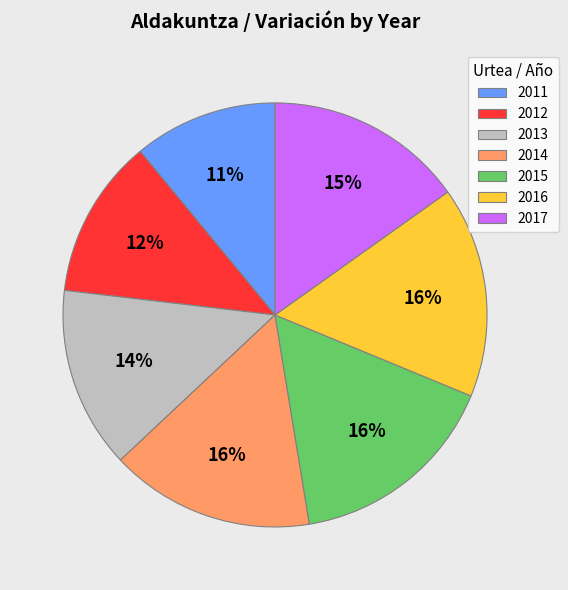

To the nearest percent, what is the combined percentage of 2014 and 2012?

28%